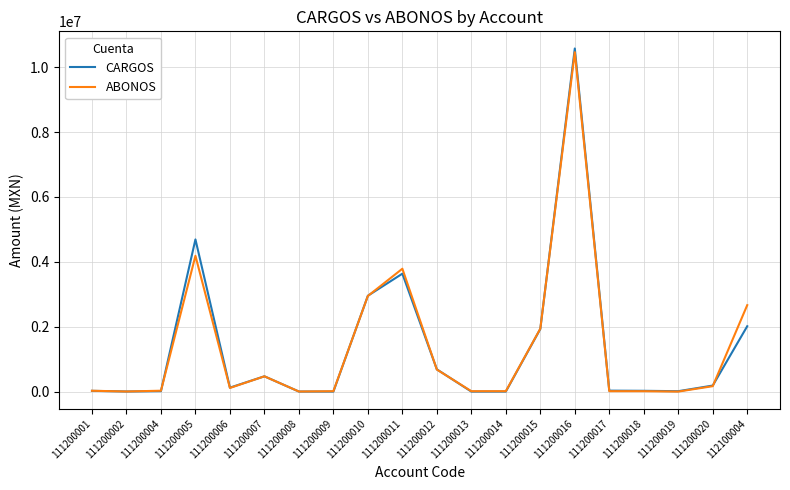

At which category is the sum across all series the highest?

111200016